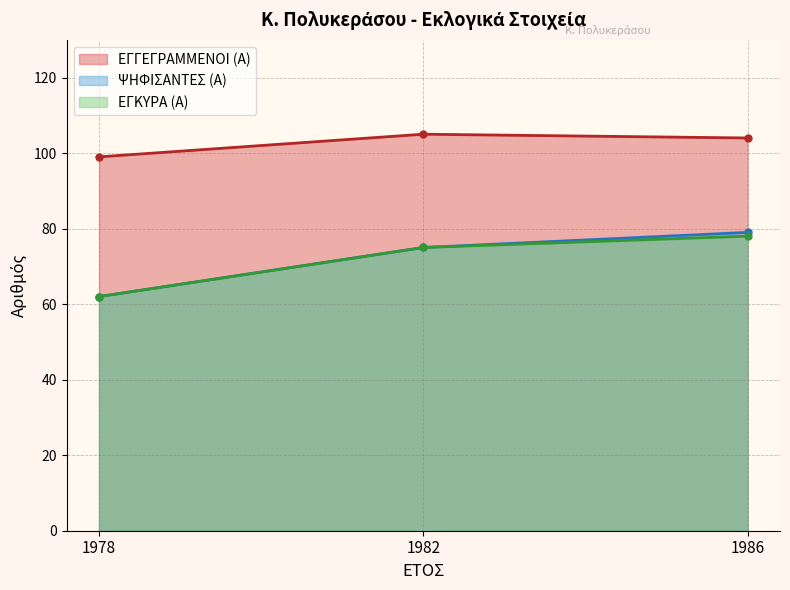

At which category does the chart reach its peak across all series?

1982